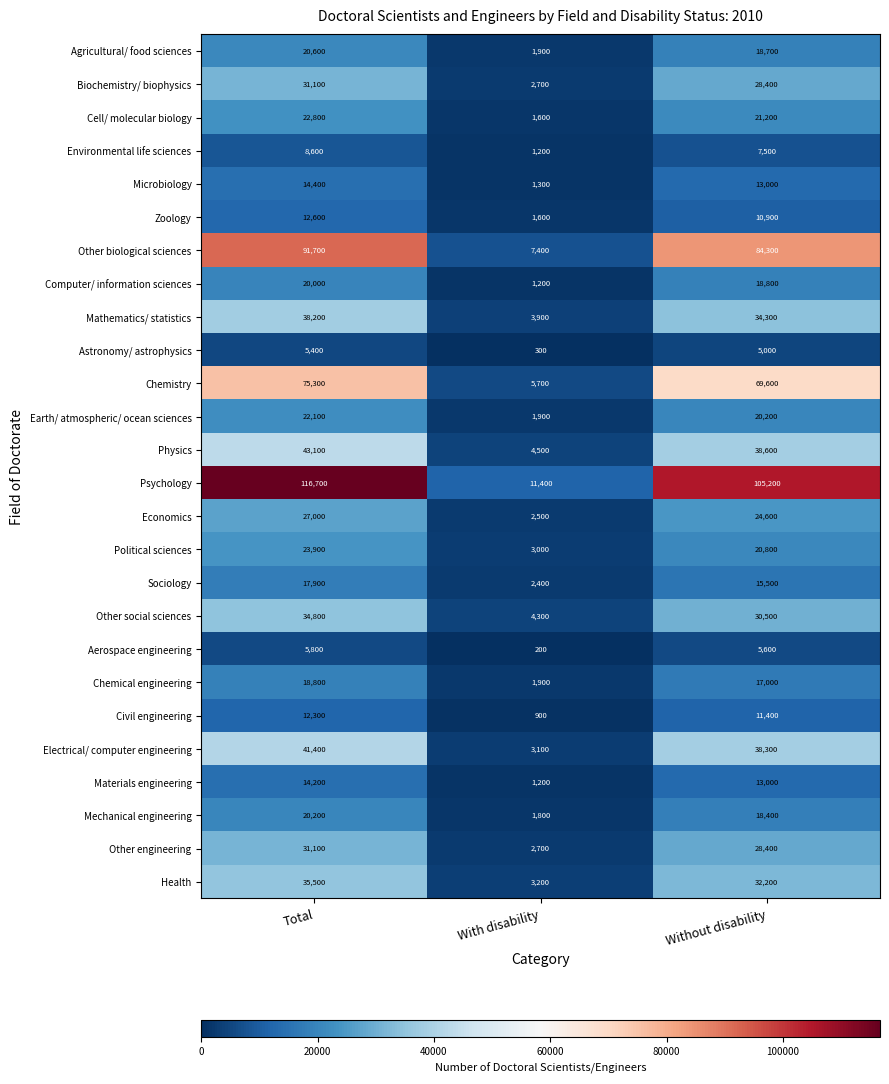

At which category is the sum across all series the highest?

Total